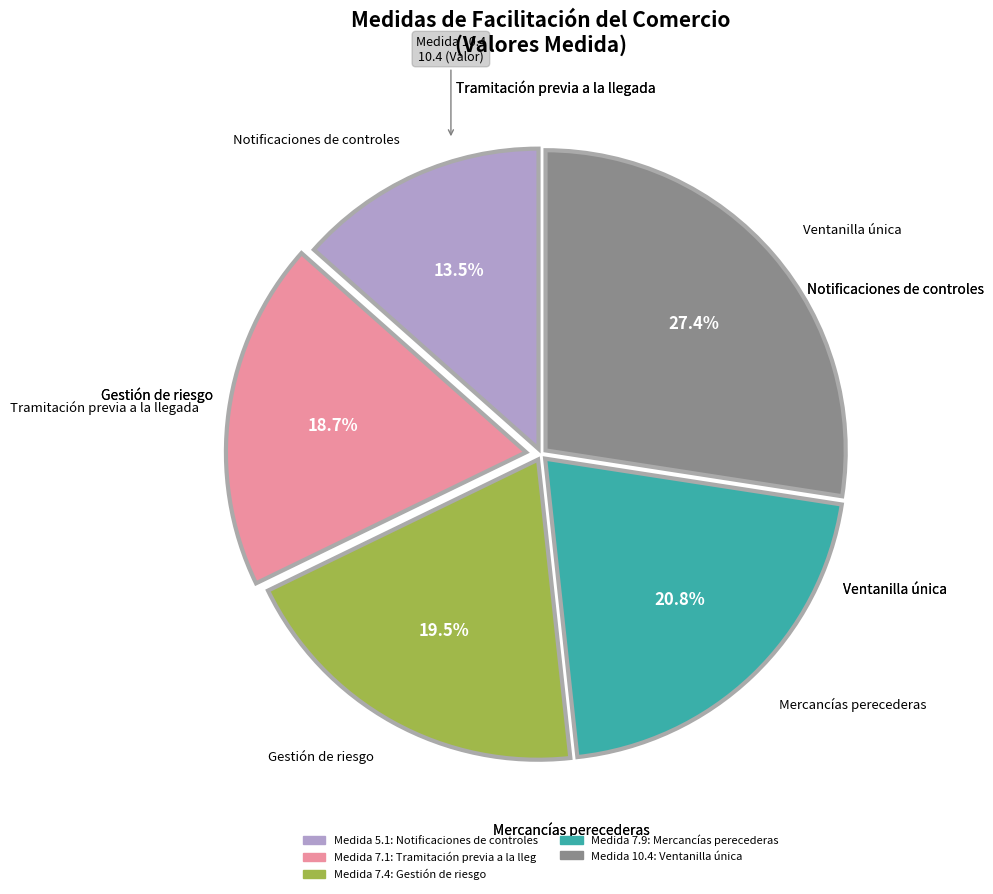

To the nearest percent, what is the difference between the largest and smallest slice percentages?

14%